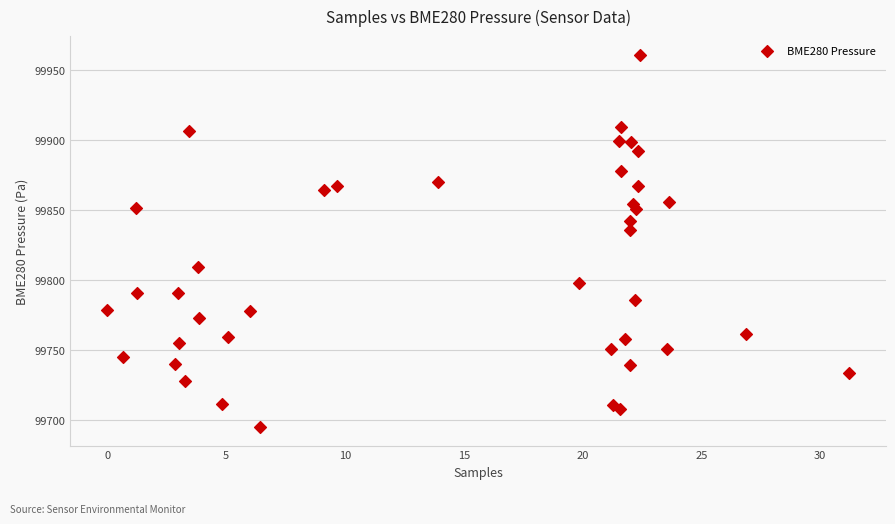

What Y value in the scatter plot is closest to 99828?

99836.0